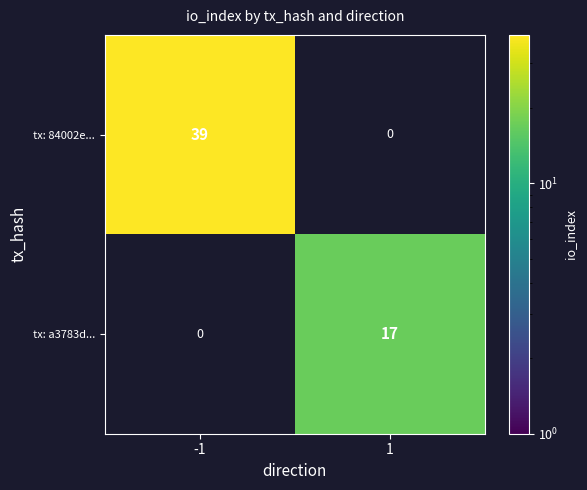

Which has a higher value, 1 or -1?

-1